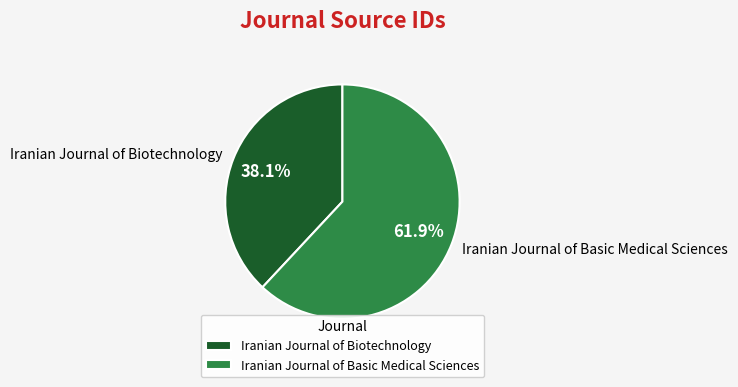

Which slice is the largest?

Iranian Journal of Basic Medical Sciences